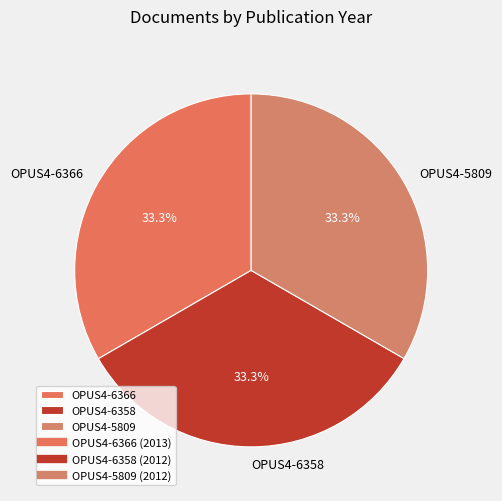

Count the number of slices in the pie.

3